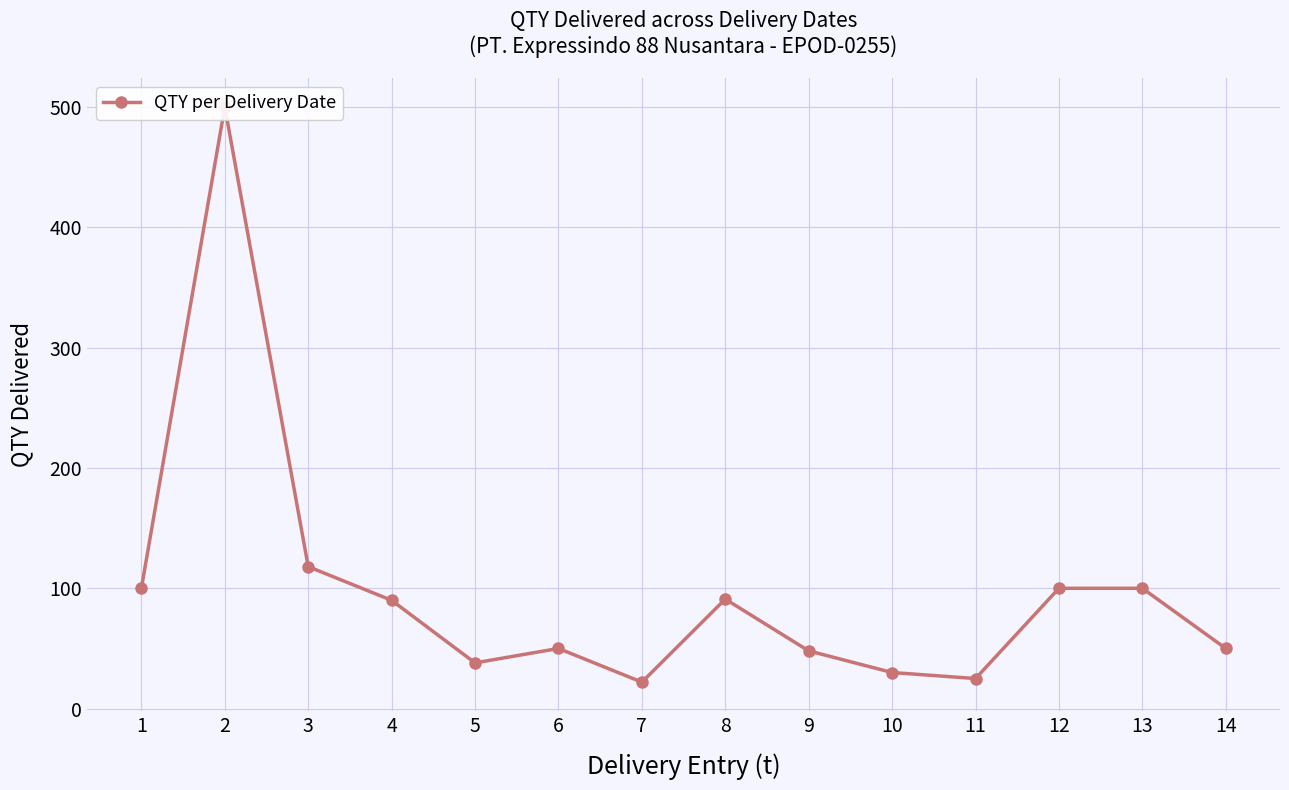

List the labels in order of value, largest first.

2, 3, 1, 12, 13, 8, 4, 6, 14, 9, 5, 10, 11, 7